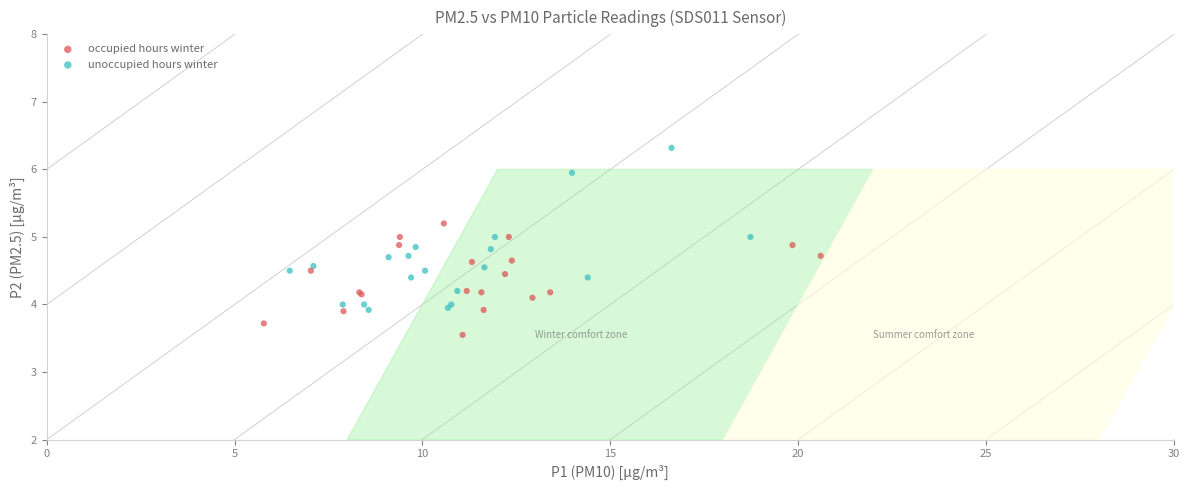

Which series reaches the maximum Y coordinate?

unoccupied hours winter